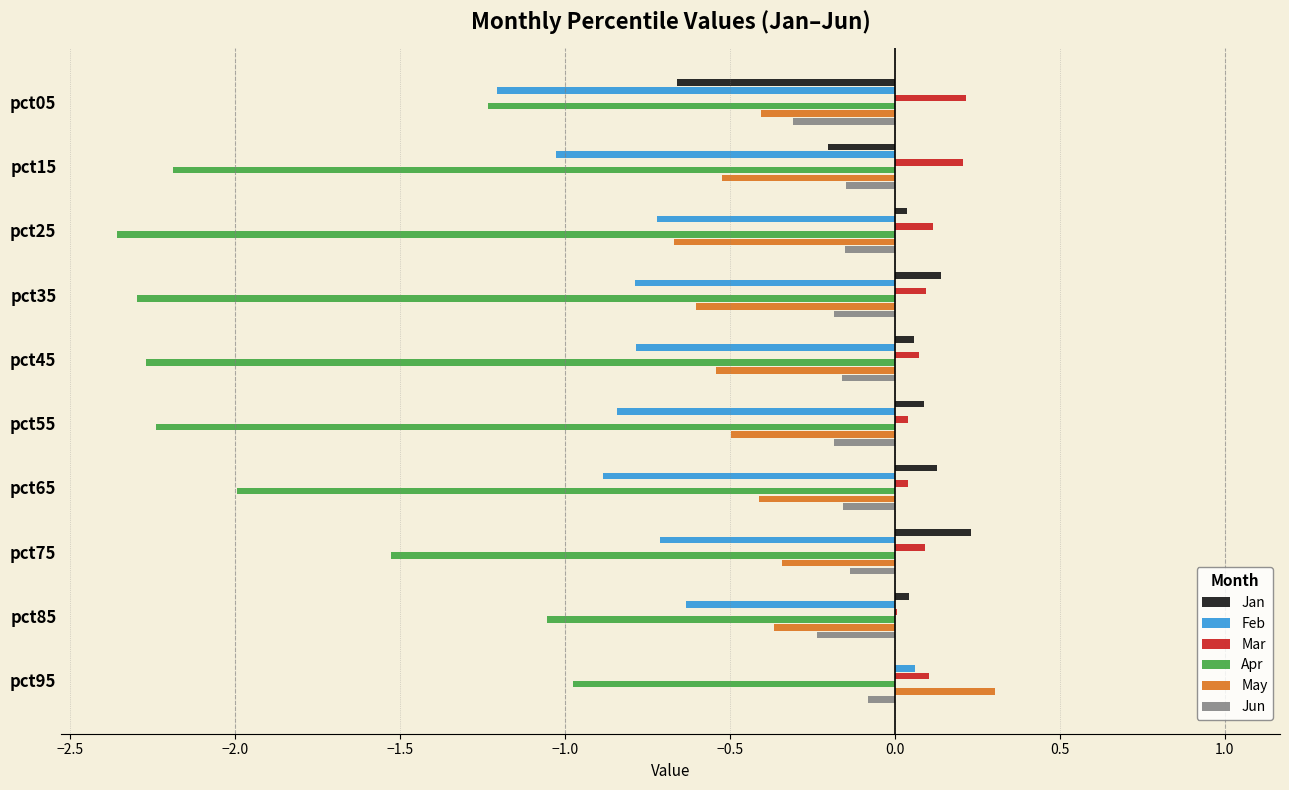

Is the value of Jun at pct45 greater than the value of Jan at pct85?

No